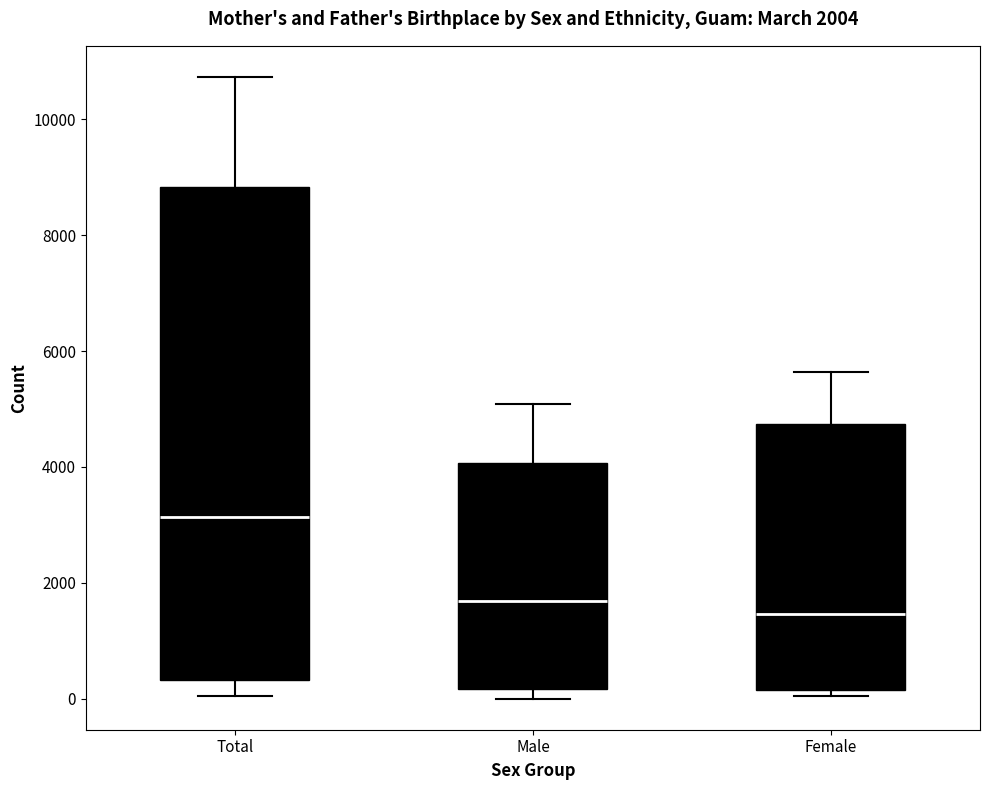

Which box is the tallest, from its lower edge to its upper edge?

Total